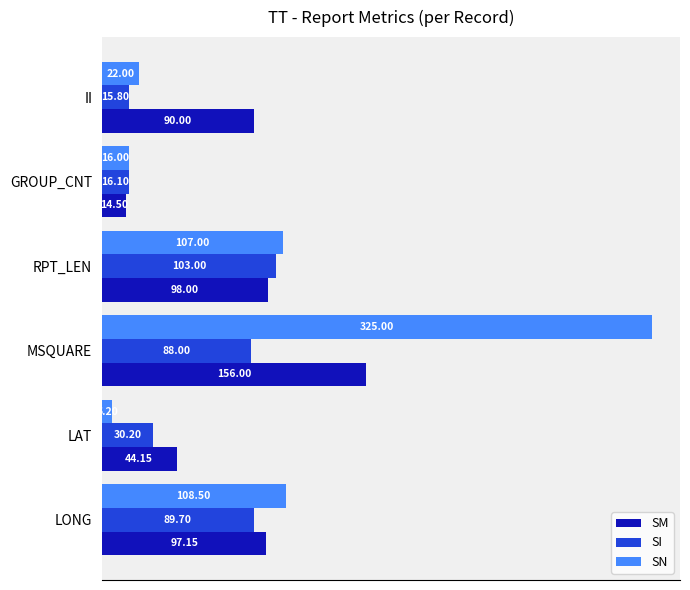

Which category has the highest value in the SN series?

MSQUARE